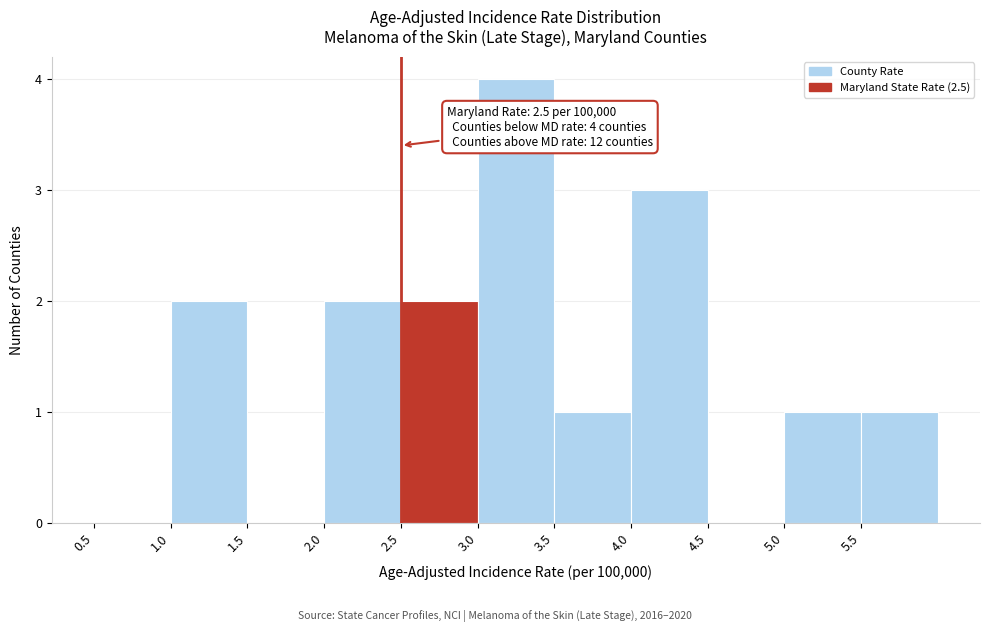

Over which range of the x-axis is the bar tallest?

3.0 to 3.5